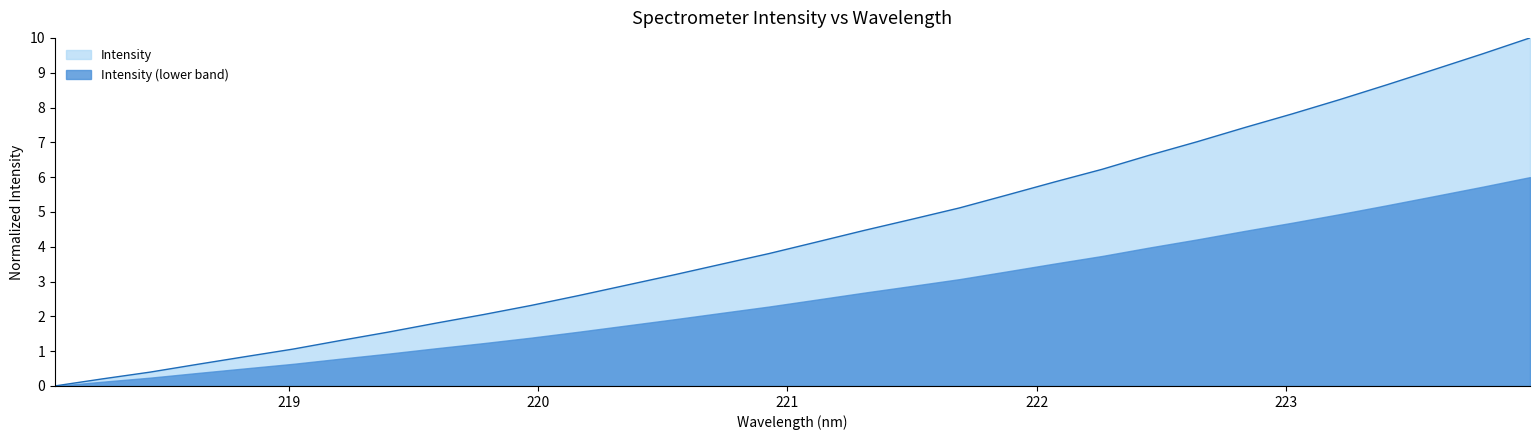

Count the number of categories in the chart.

32